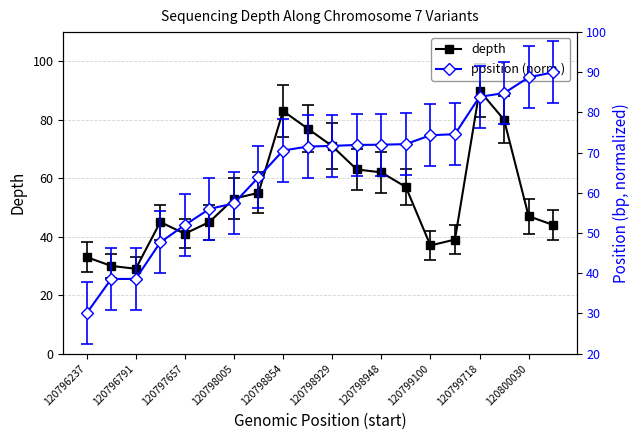

True or false: start_norm and depth cross at least once.

True